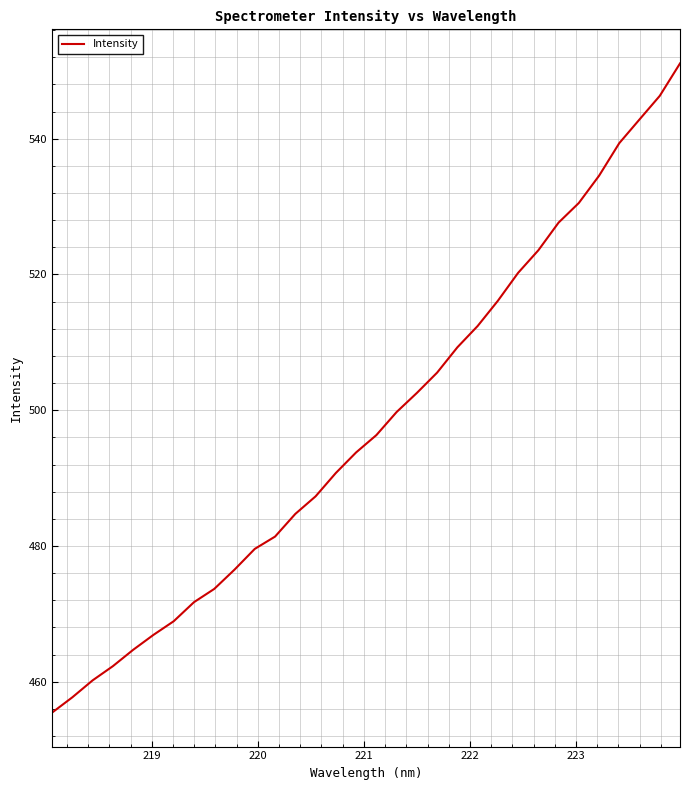

What is the greatest value displayed?

551.1